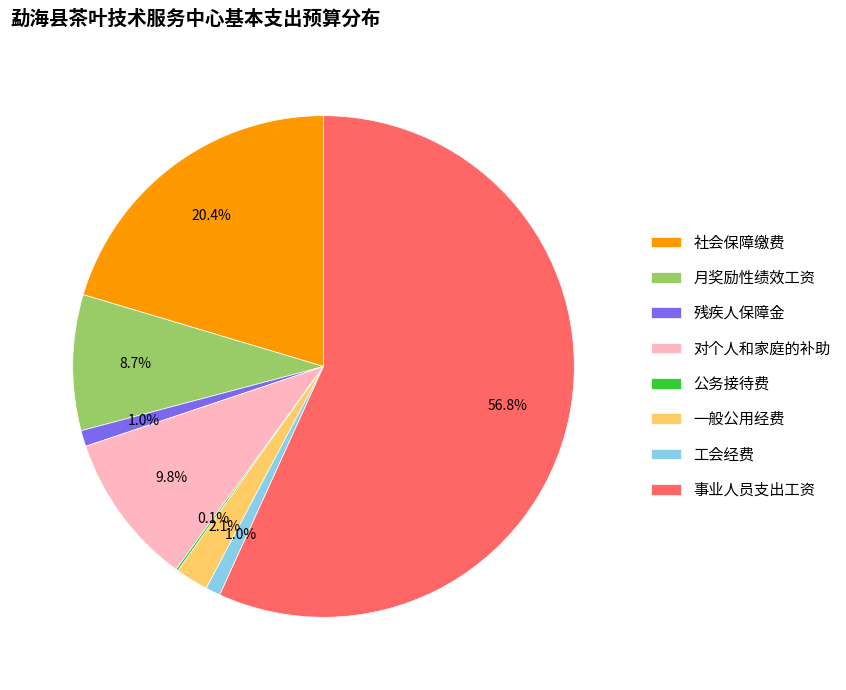

Is the sum of 残疾人保障金 and 事业人员支出工资 greater than half?

Yes